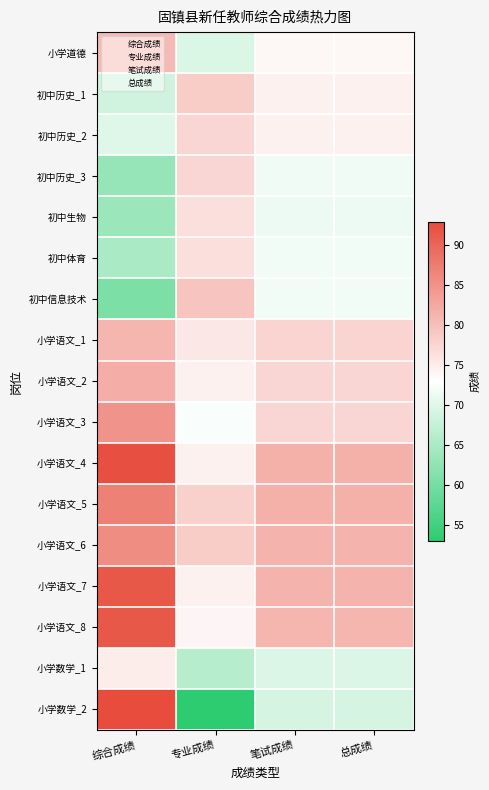

Reading left to right, list all the values displayed in this chart.

小学道德: 综合成绩=80.5	专业成绩=69.5	笔试成绩=73.9	总成绩=73.9
初中历史_1: 综合成绩=68.5	专业成绩=78.5	笔试成绩=74.5	总成绩=74.5
初中历史_2: 综合成绩=70.0	专业成绩=77.5	笔试成绩=74.5	总成绩=74.5
初中历史_3: 综合成绩=63.0	专业成绩=77.5	笔试成绩=71.7	总成绩=71.7
初中生物: 综合成绩=63.5	专业成绩=76.5	笔试成绩=71.3	总成绩=71.3
初中体育: 综合成绩=65.0	专业成绩=76.5	笔试成绩=71.9	总成绩=71.9
初中信息技术: 综合成绩=60.5	专业成绩=79.5	笔试成绩=71.9	总成绩=71.9
小学语文_1: 综合成绩=81.0	专业成绩=75.5	笔试成绩=77.7	总成绩=77.7
小学语文_2: 综合成绩=82.0	专业成绩=74.5	笔试成绩=77.5	总成绩=77.5
小学语文_3: 综合成绩=85.0	专业成绩=72.5	笔试成绩=77.5	总成绩=77.5
小学语文_4: 综合成绩=92.5	专业成绩=74.5	笔试成绩=81.7	总成绩=81.7
小学语文_5: 综合成绩=87.0	专业成绩=78.0	笔试成绩=81.6	总成绩=81.6
小学语文_6: 综合成绩=85.5	专业成绩=78.5	笔试成绩=81.3	总成绩=81.3
小学语文_7: 综合成绩=91.5	专业成绩=74.5	笔试成绩=81.3	总成绩=81.3
小学语文_8: 综合成绩=91.5	专业成绩=74.0	笔试成绩=81.0	总成绩=81.0
小学数学_1: 综合成绩=75.0	专业成绩=66.0	笔试成绩=69.6	总成绩=69.6
小学数学_2: 综合成绩=93.0	专业成绩=53.0	笔试成绩=69.0	总成绩=69.0